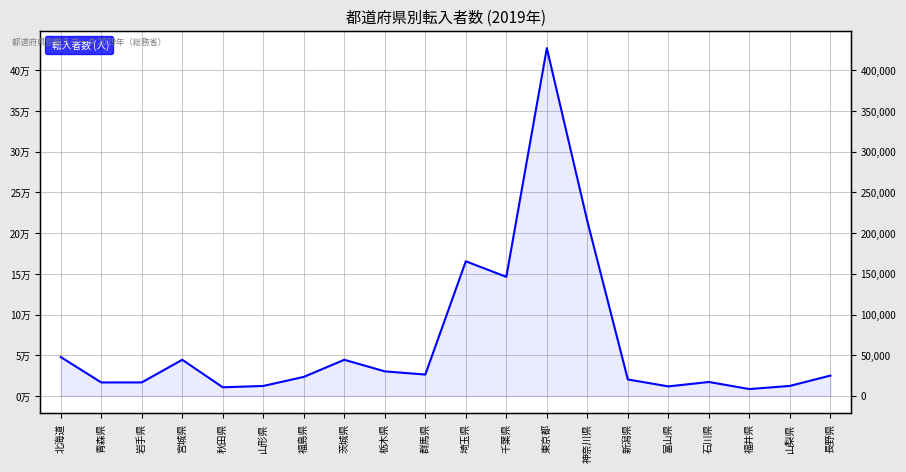

What is the label of the 20th point from the right?

北海道